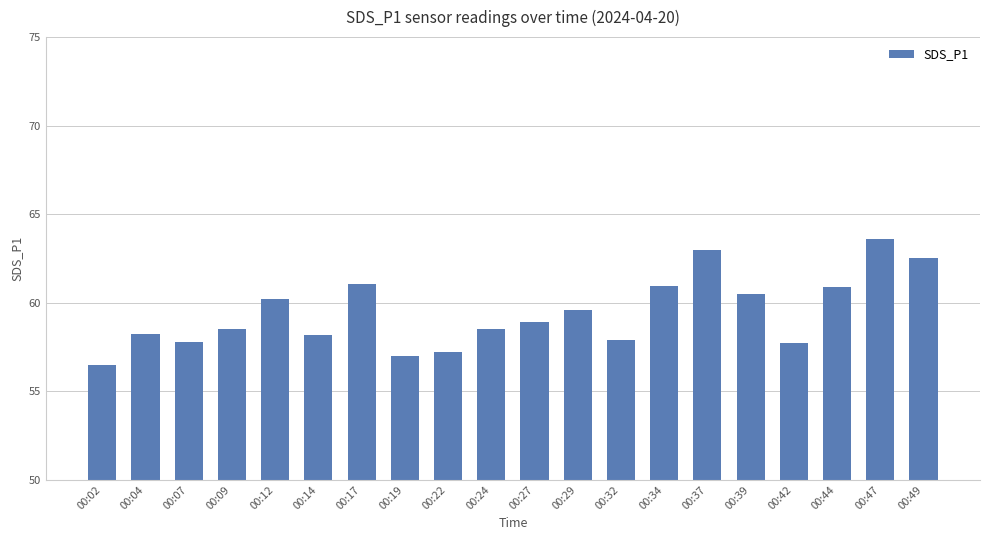

Which category has the highest value across all series?

00:47